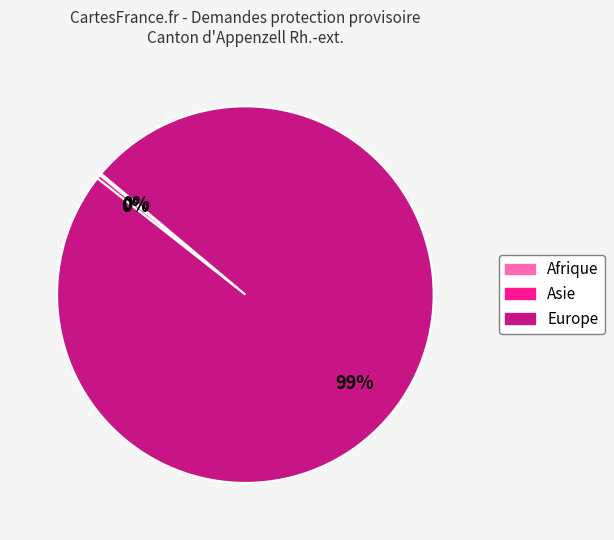

The Asie slice represents 0% of the pie. True or false?

True